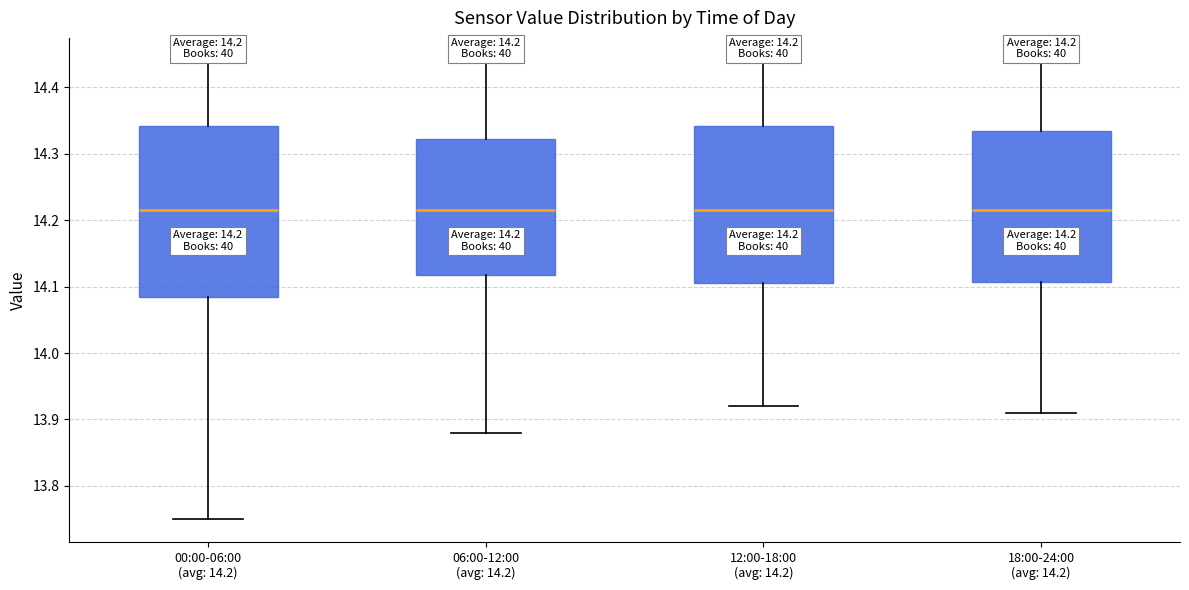

Which box is the tallest, from its lower edge to its upper edge?

00:00-06:00 (avg: 14.2)